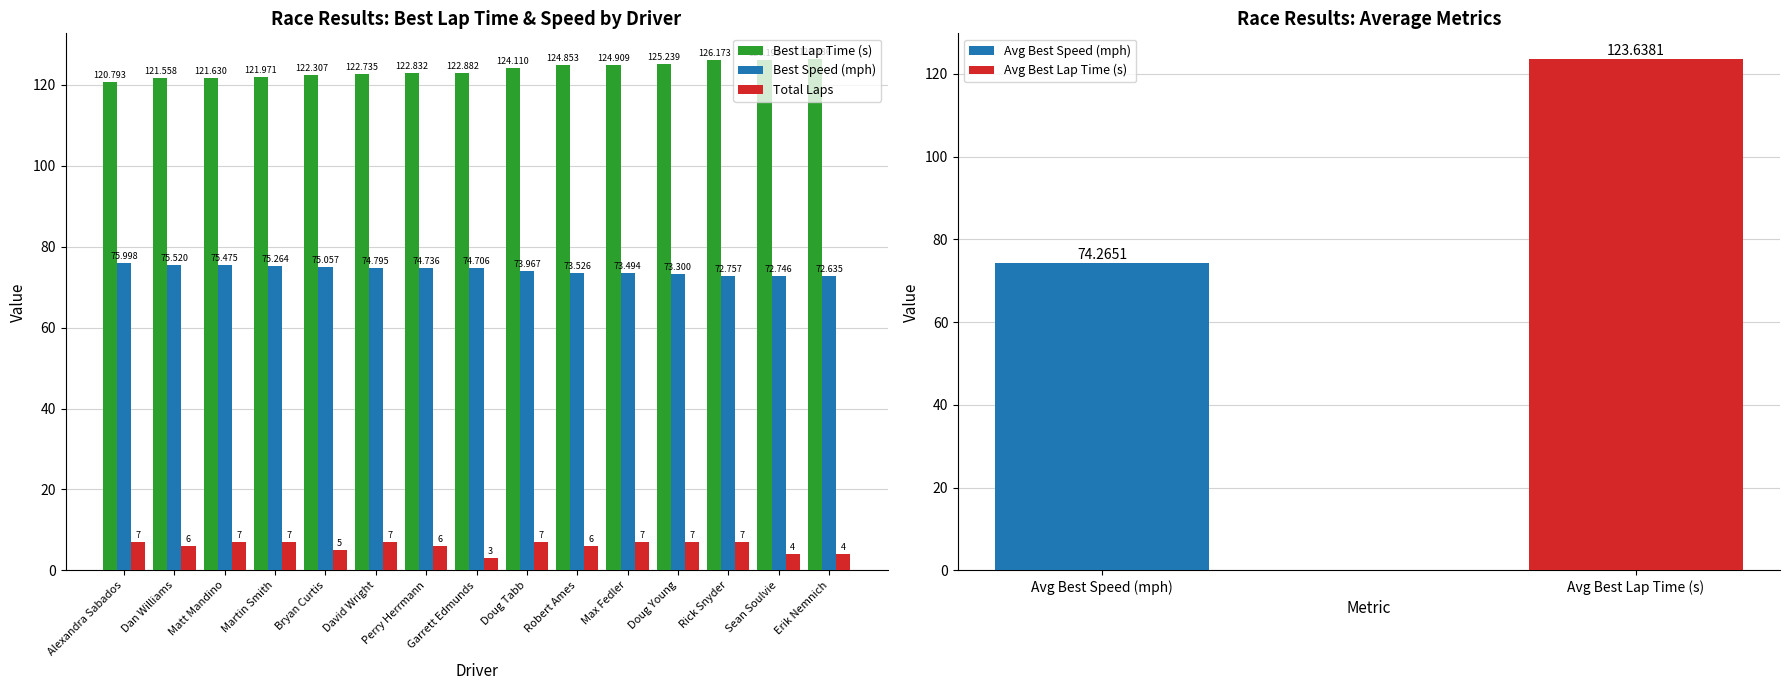

What is the difference between the Best Speed (mph) values at Matt Mandino and Doug Tabb?

1.5